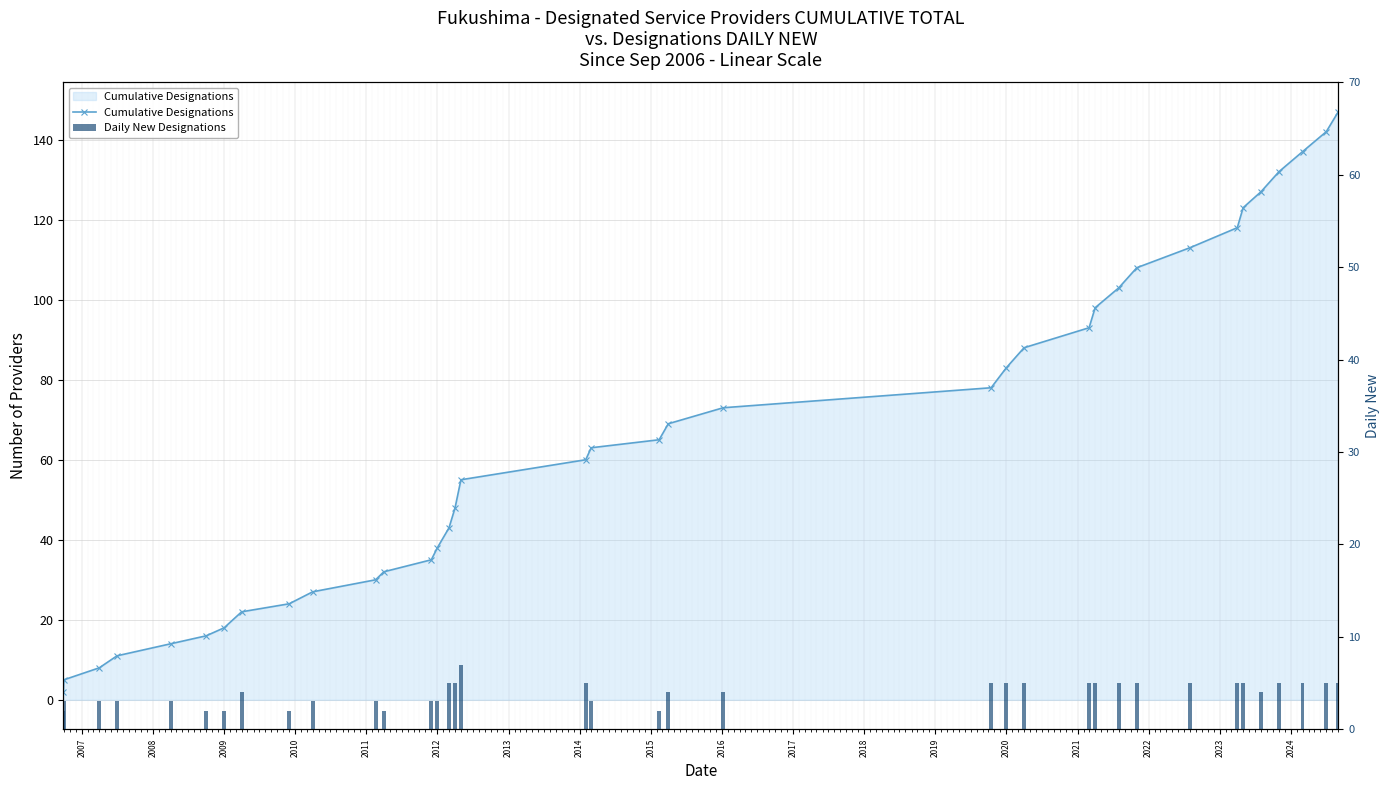

At how many categories does at least one series exceed 70?

16